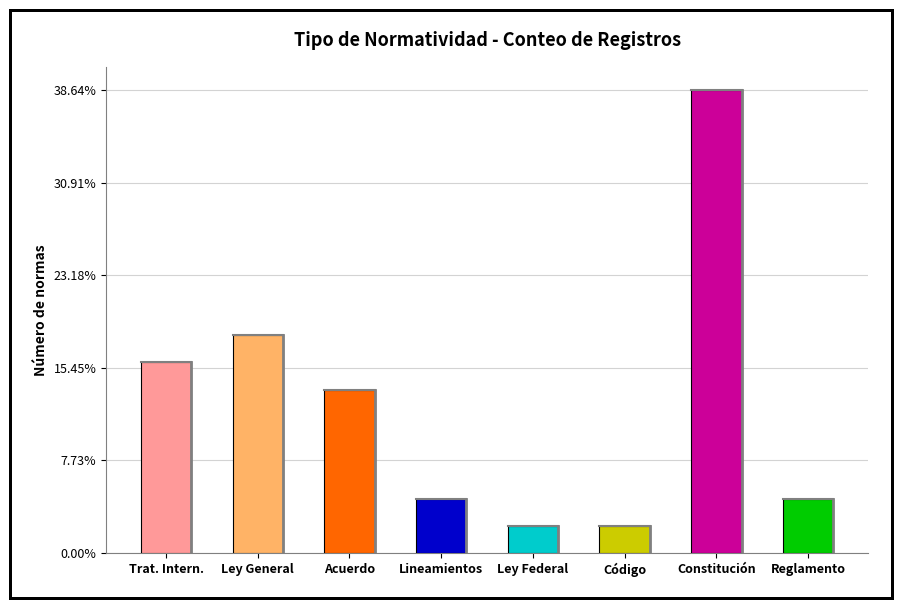

Does the chart contain any negative values?

No